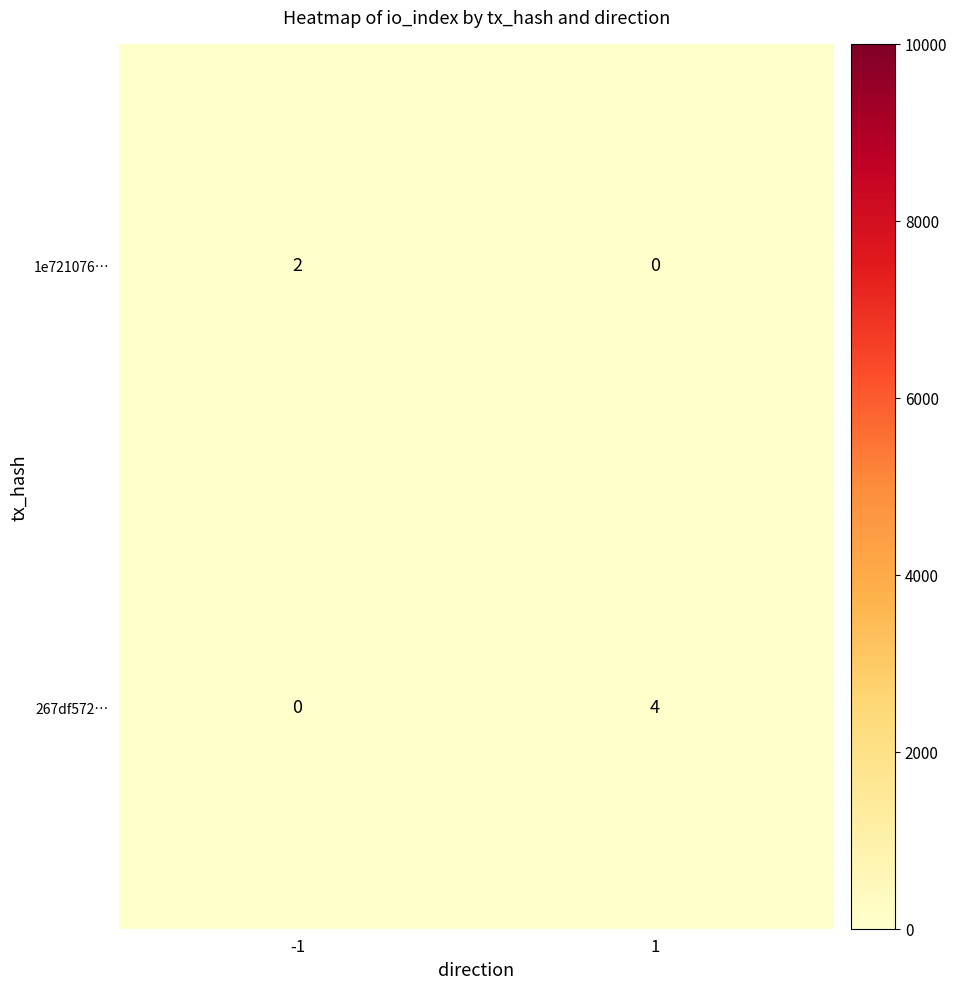

The value of 267df572… at 1 is 6. True or false?

False